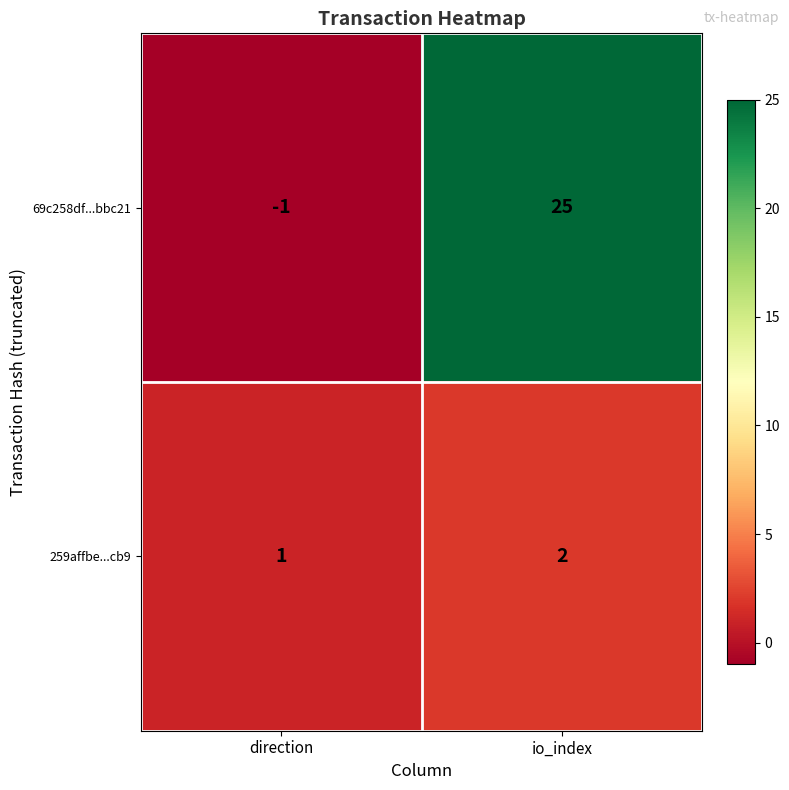

Count the number of data series in this chart.

2